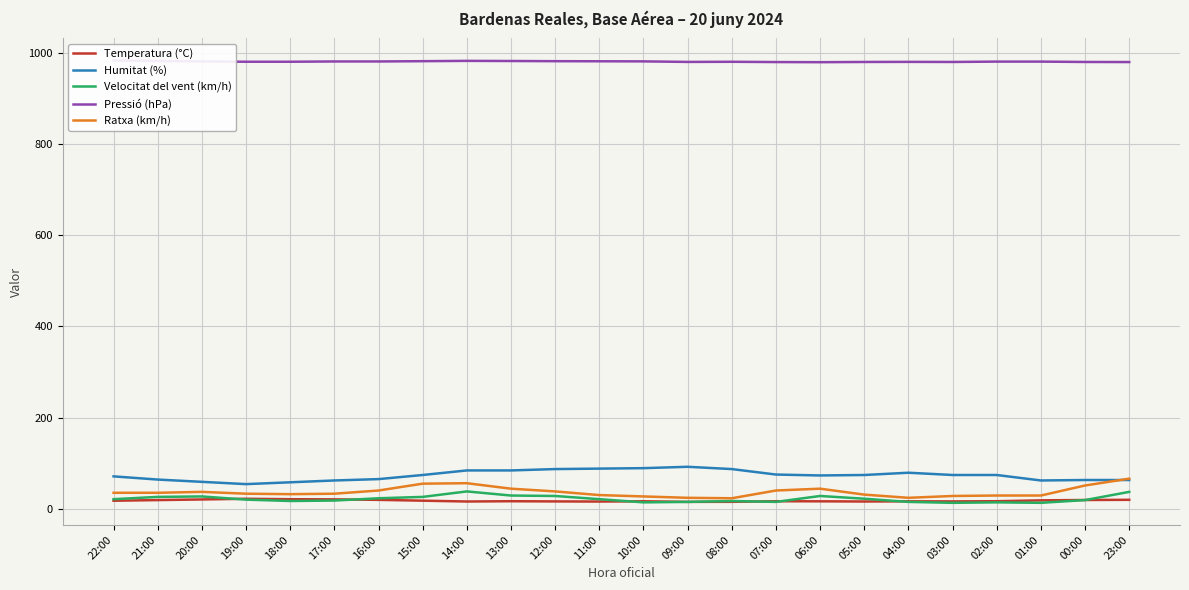

True or false: Ratxa (km/h) and Temperatura (°C) intersect in this chart.

False